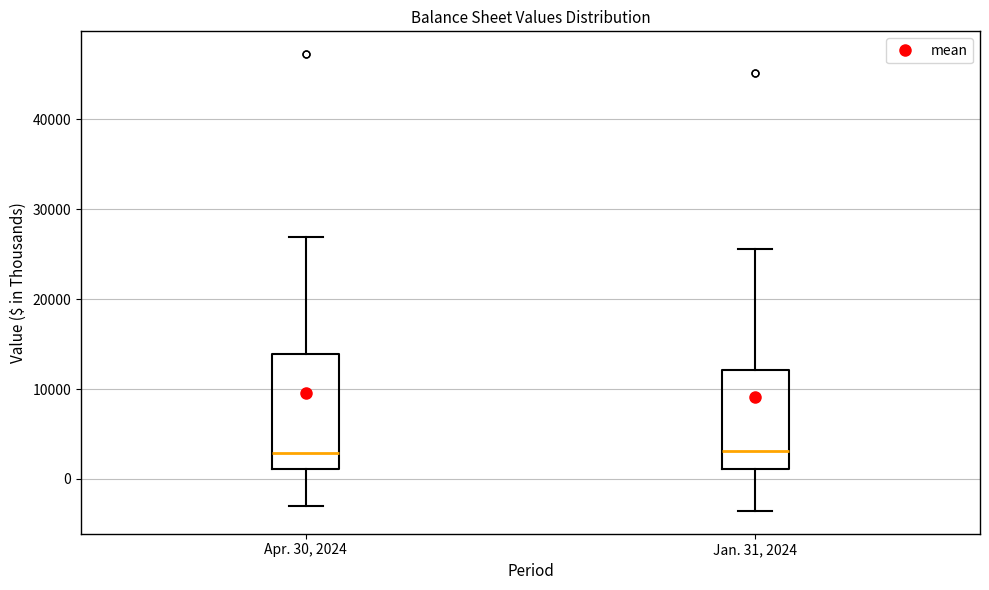

Reading left to right, transcribe this box plot: for each box, give where its median line is, the range the box spans, and where its two whiskers end, as read against the y-axis. The values are not printed on the chart, so give them approximately, as read against the axis.

Apr. 30, 2024: median 3000, box 1000 to 14000, whiskers -3000 to 27000
Jan. 31, 2024: median 3000, box 1000 to 12000, whiskers -4000 to 26000